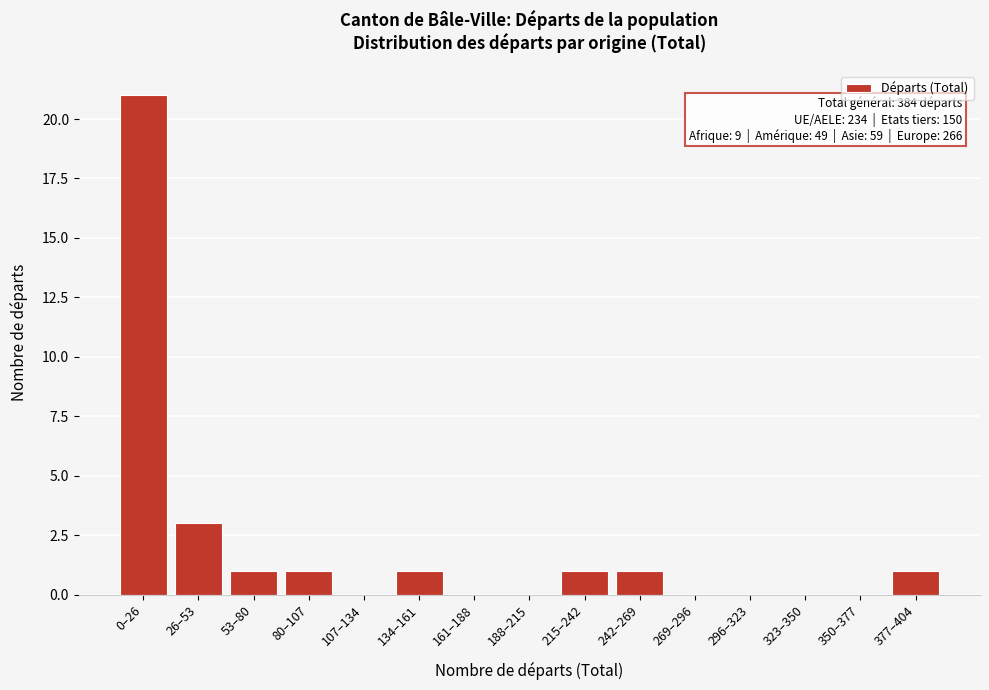

Reading left to right, transcribe all the data shown in this chart.

0–26=21	26–53=3	53–80=1	80–107=1	107–134=0	134–161=1	161–188=0	188–215=0	215–242=1	242–269=1	269–296=0	296–323=0	323–350=0	350–377=0	377–404=1